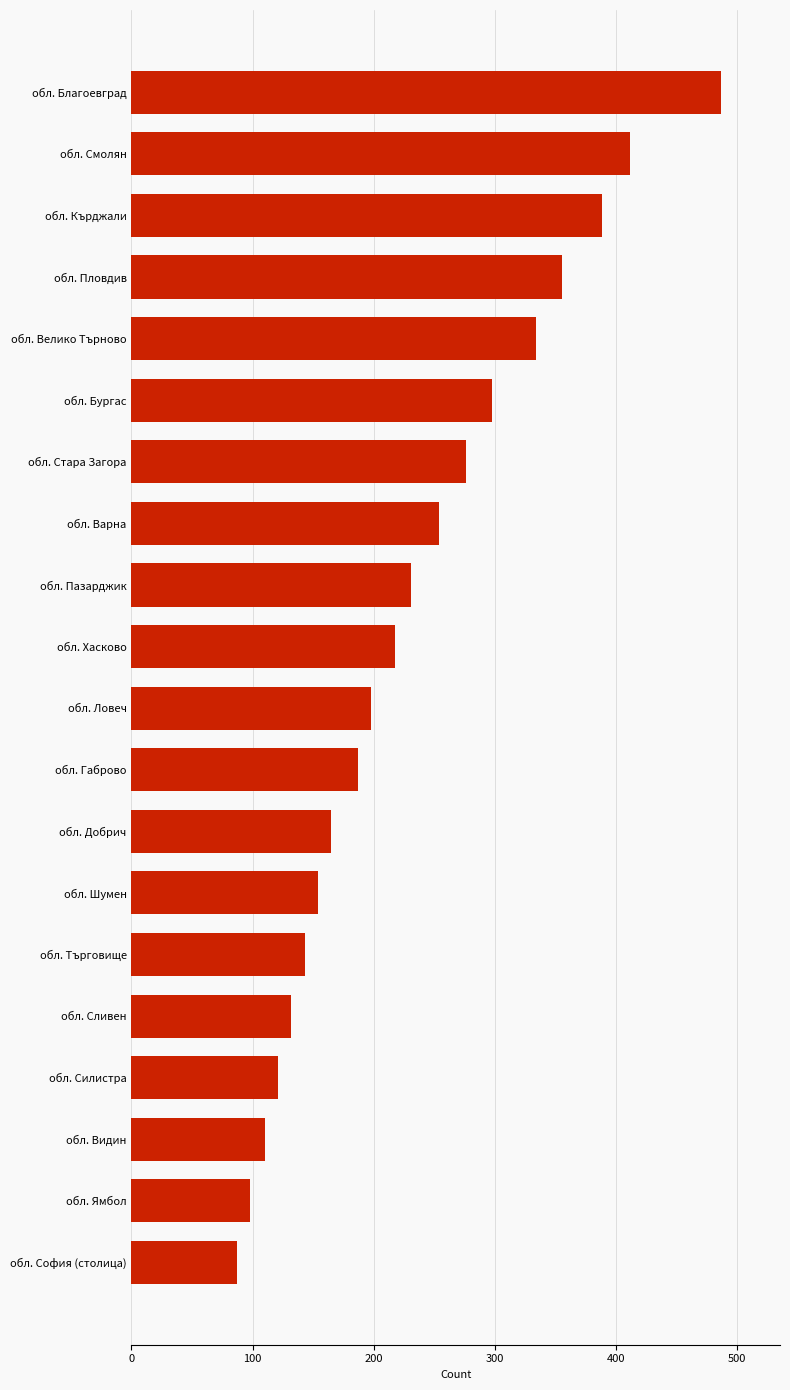

Approximately how many times larger is the value at обл. Бургас compared to обл. София (столица)?

3.4